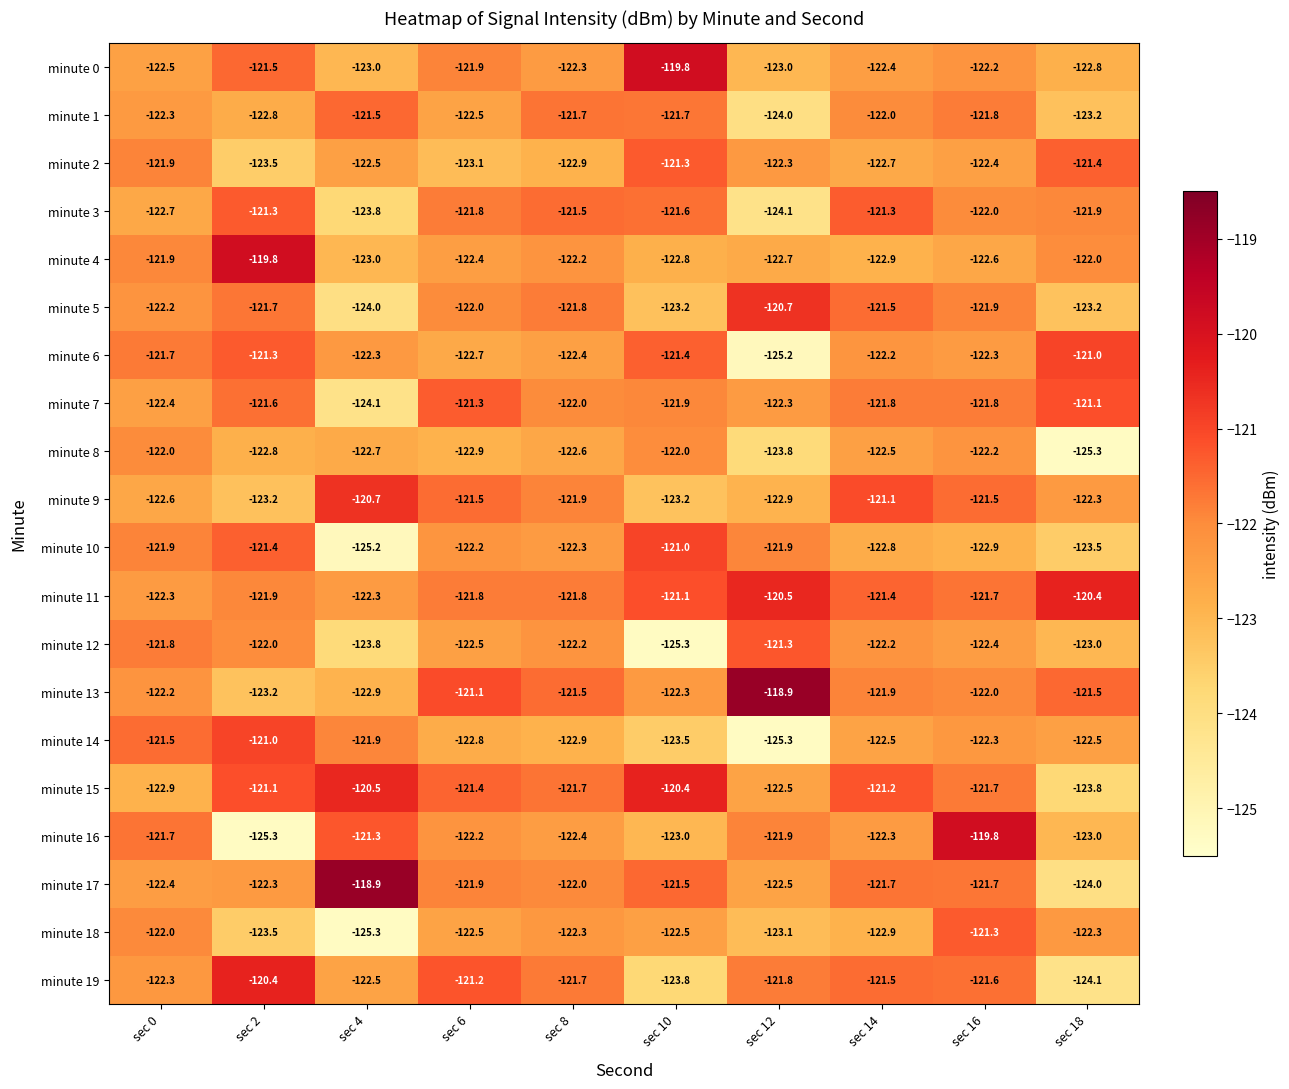

Which series has the largest total across all categories?

minute 11